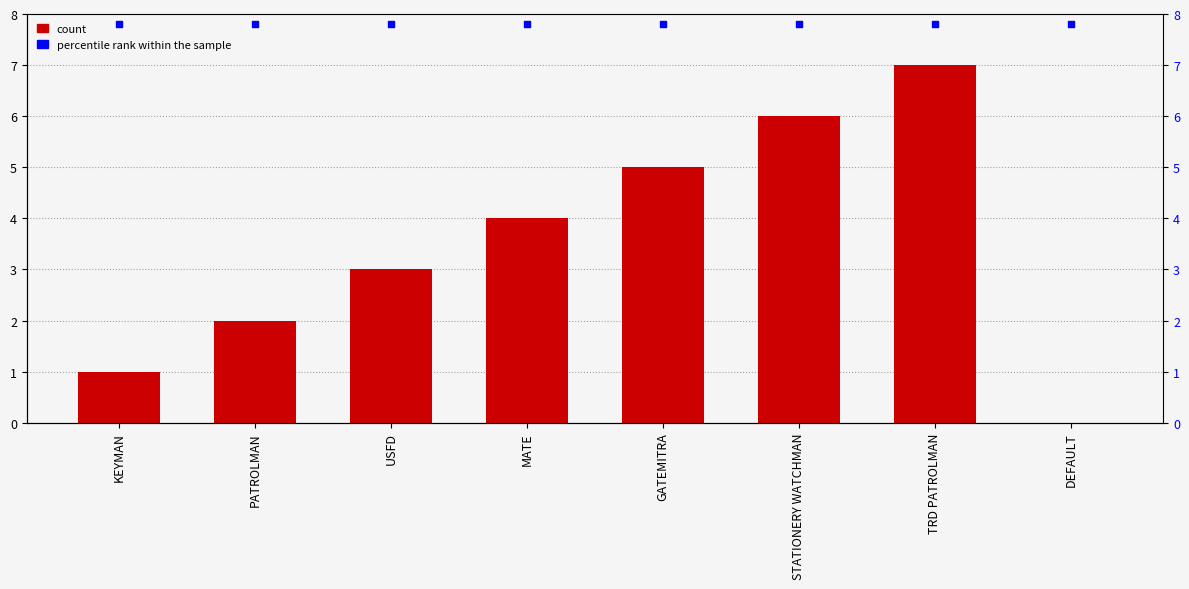

Which series has the largest total across all categories?

percentile rank